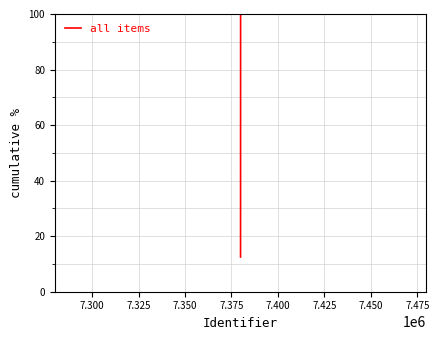

What is the maximum value shown in the chart?

100.0